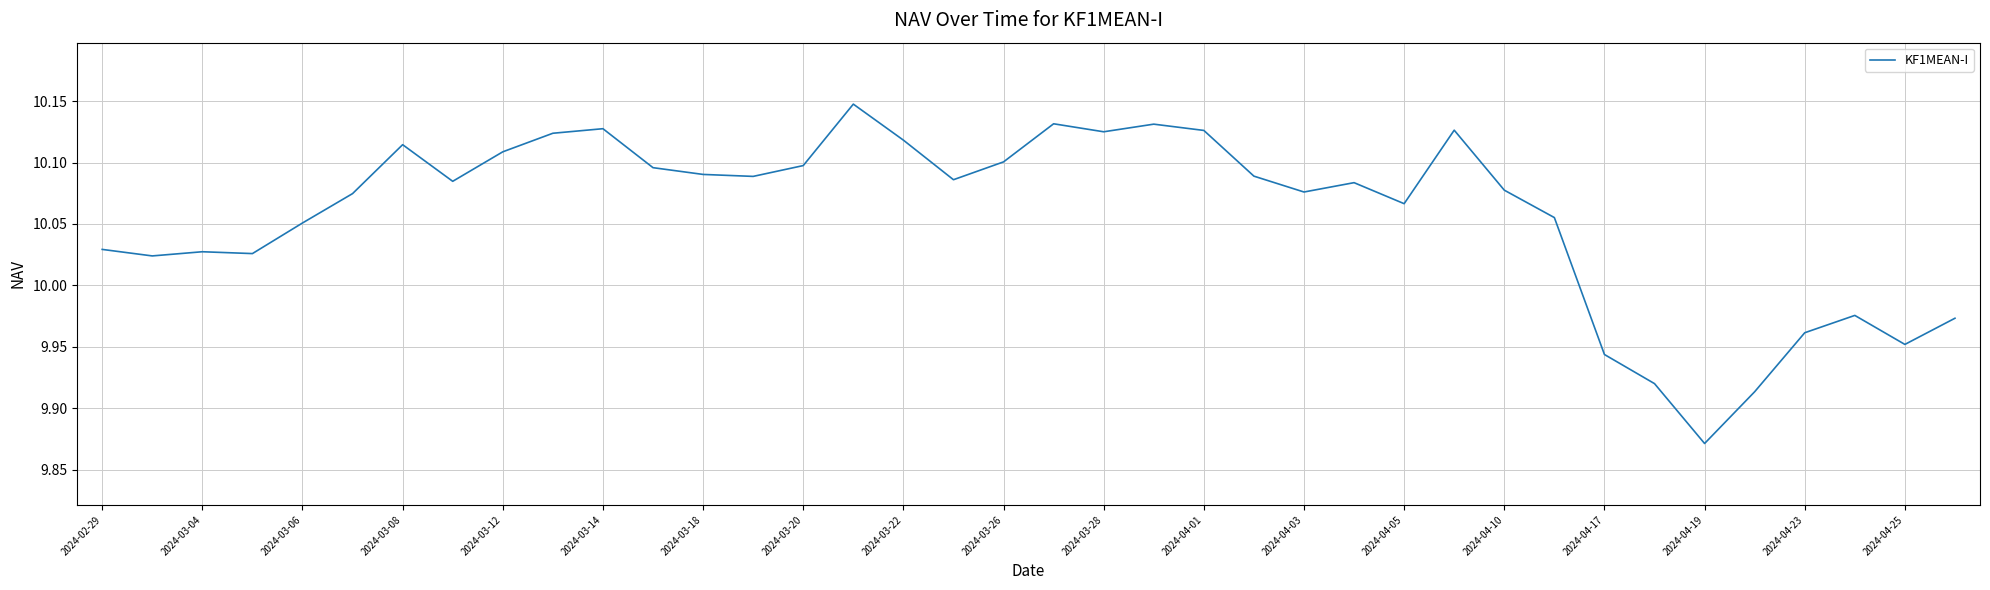

Reading left to right, transcribe all the data shown in this chart.

10.0	10.0	10.0	10.0	10.1	10.1	10.1	10.1	10.1	10.1	10.1	10.1	10.1	10.1	10.1	10.1	10.1	10.1	10.1	10.1	10.1	10.1	10.1	10.1	10.1	10.1	10.1	10.1	10.1	10.1	9.9	9.9	9.9	9.9	10.0	10.0	10.0	10.0